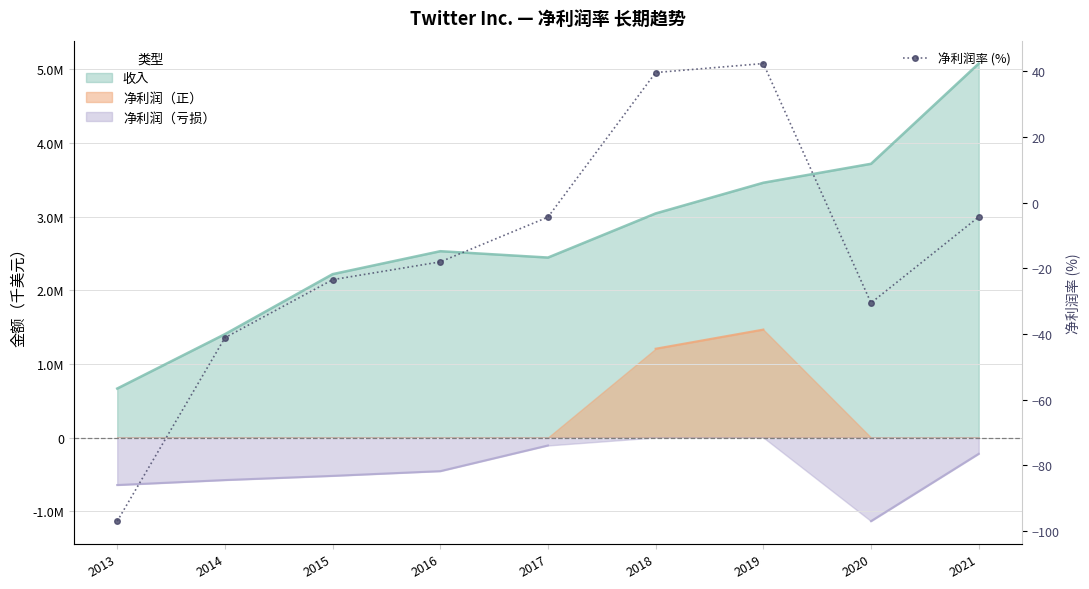

Which has a higher value, 2013 or 2017?

2017